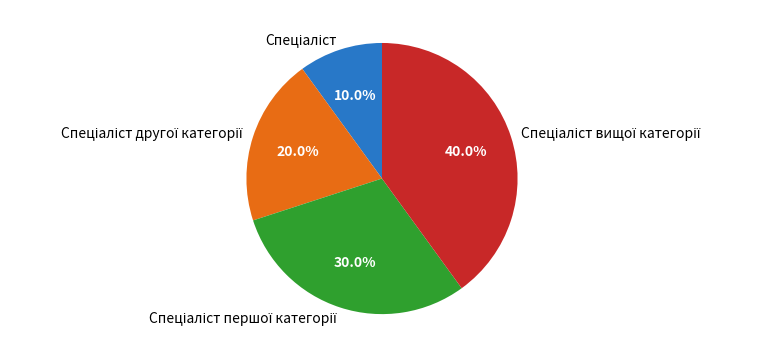

Is there any slice that represents more than half of the pie?

No